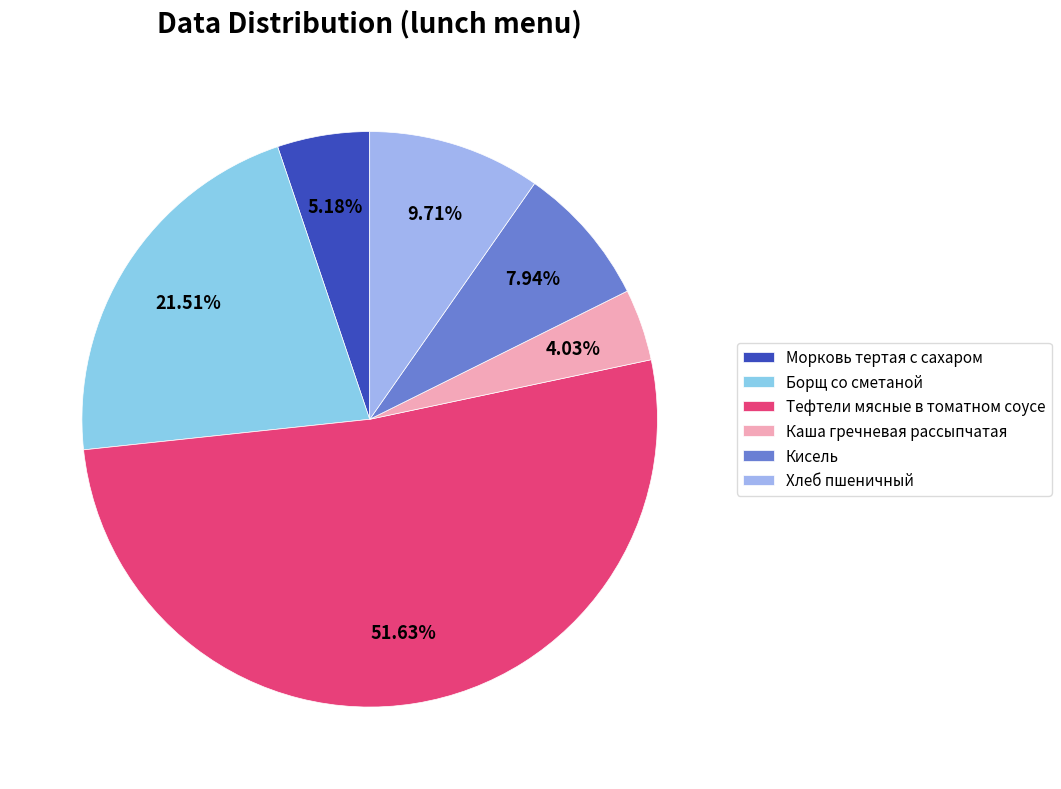

Which has a higher value, Каша гречневая рассыпчатая or Тефтели мясные в томатном соусе?

Тефтели мясные в томатном соусе